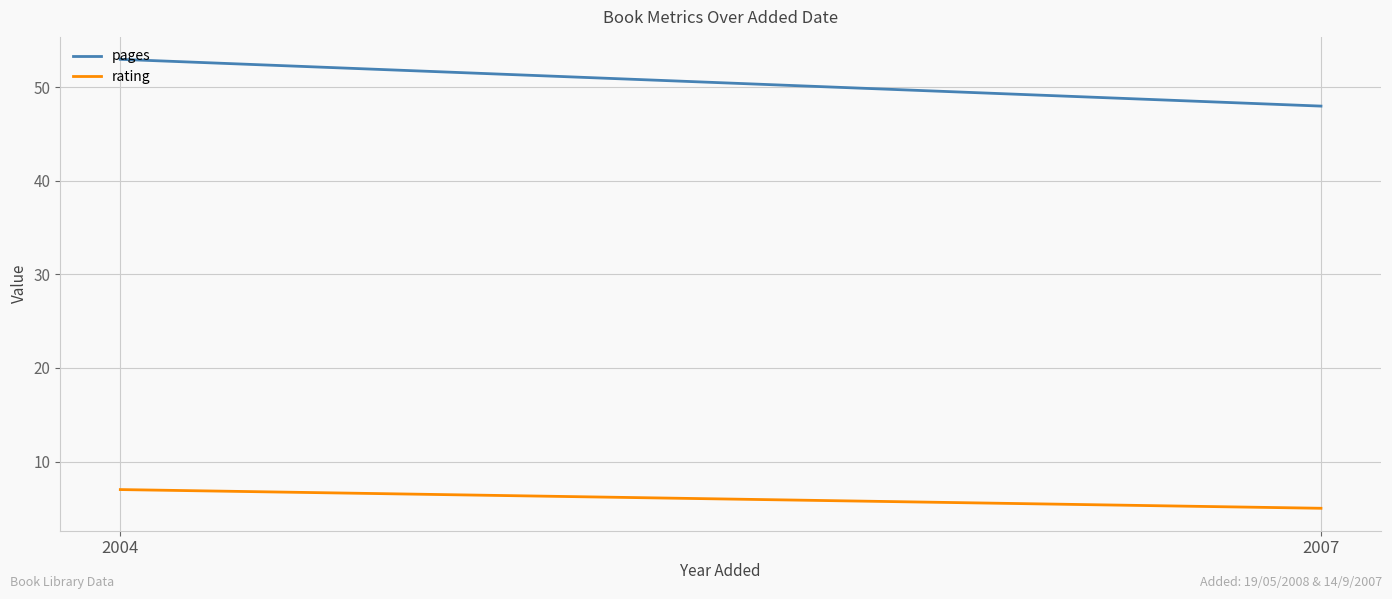

Reading left to right, transcribe all the data shown in this chart.

pages: 2004=53	2007=48
rating: 2004=7	2007=5